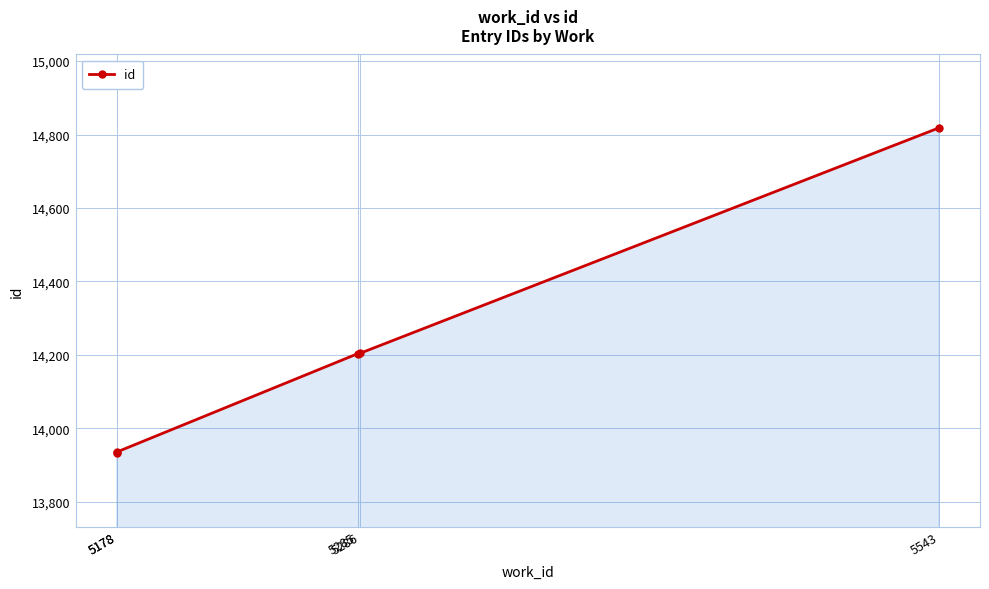

What is the change in value from 5178 to 5178?

+3